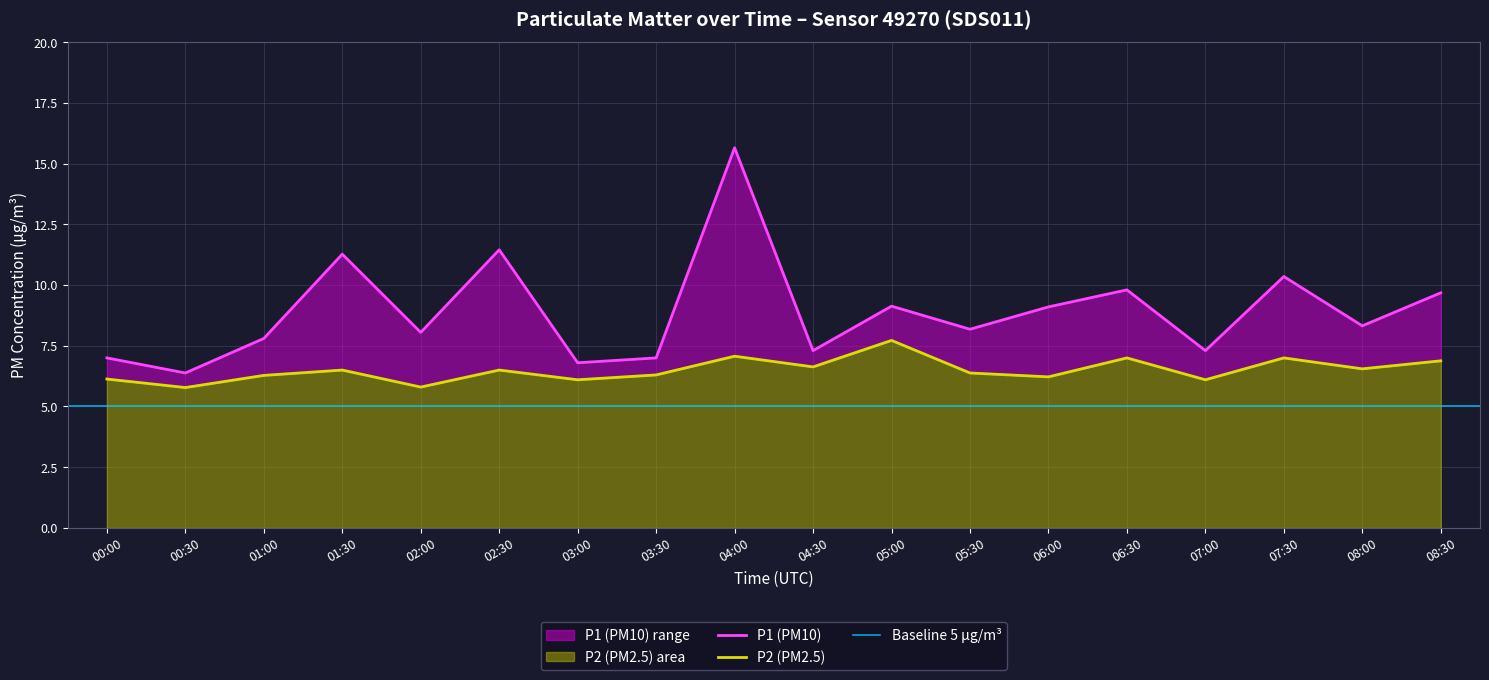

Reading left to right, extract all data points from this chart.

P1: 7.0	6.4	7.8	11.3	8.1	11.4	6.8	7.0	15.7	7.3	9.1	8.2	9.1	9.8	7.3	10.3	8.3	9.7
P2: 6.1	5.8	6.3	6.5	5.8	6.5	6.1	6.3	7.1	6.6	7.7	6.4	6.2	7.0	6.1	7.0	6.5	6.9